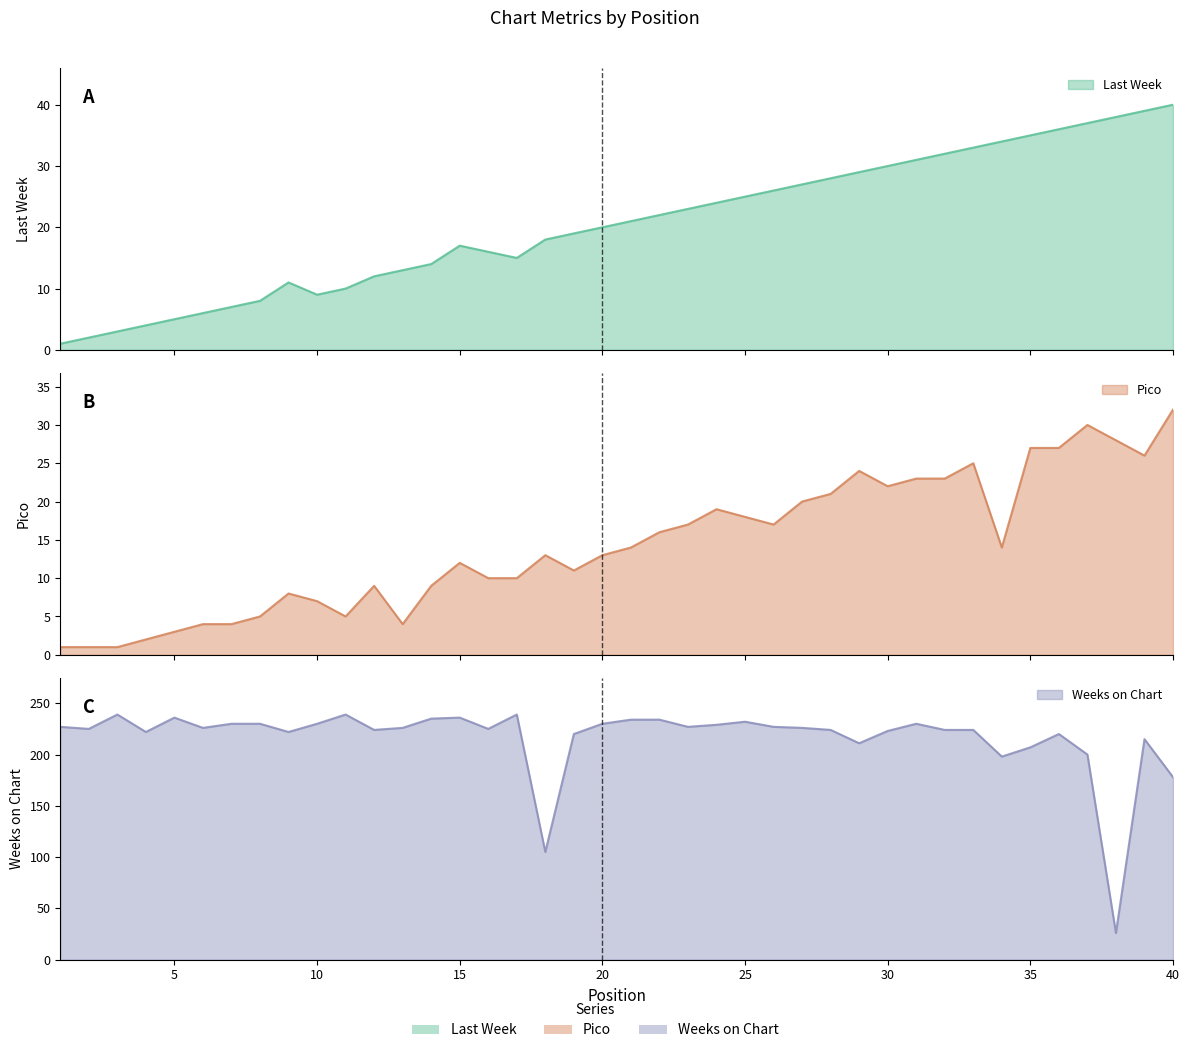

What is the total value across all series at 6?

236